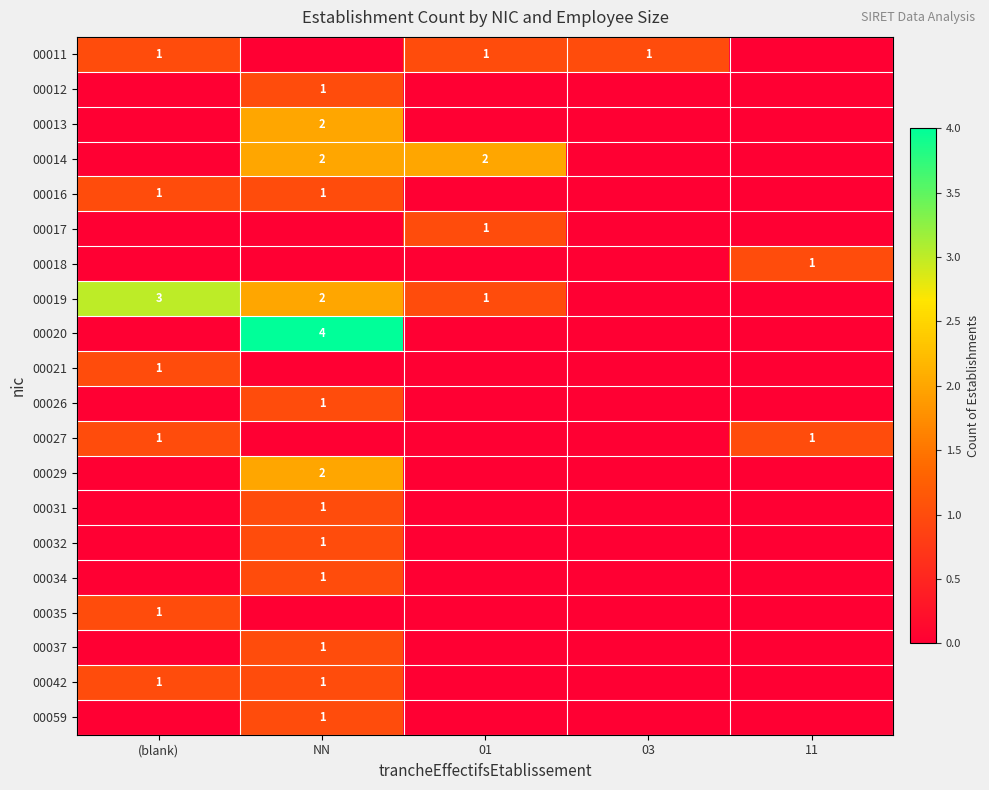

The 00042 series shows 2 at (blank). True or false?

False